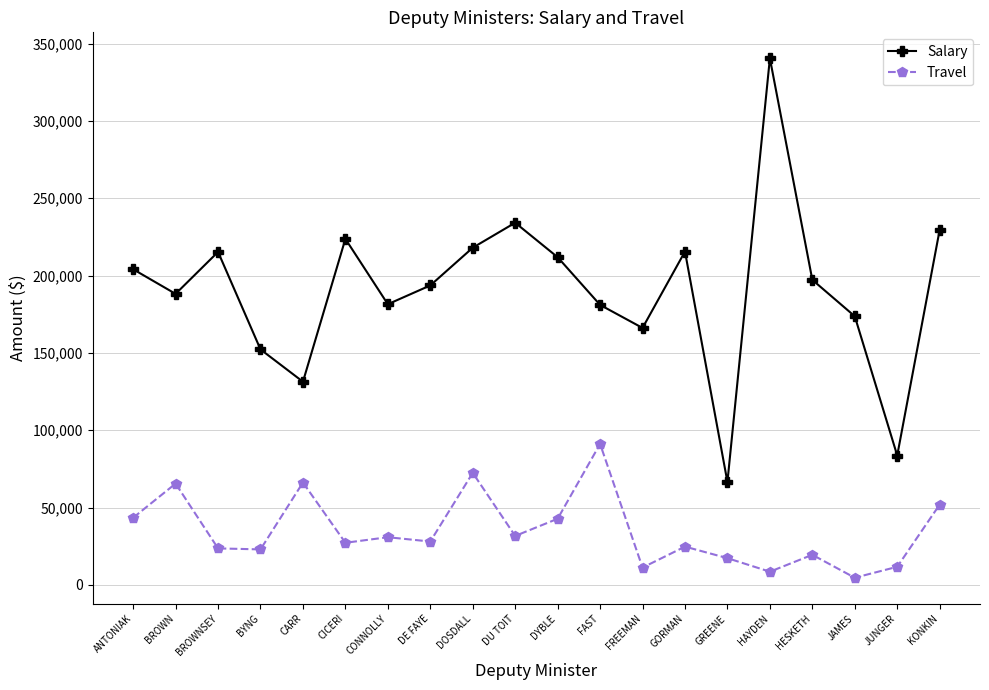

Count the number of data series in this chart.

2